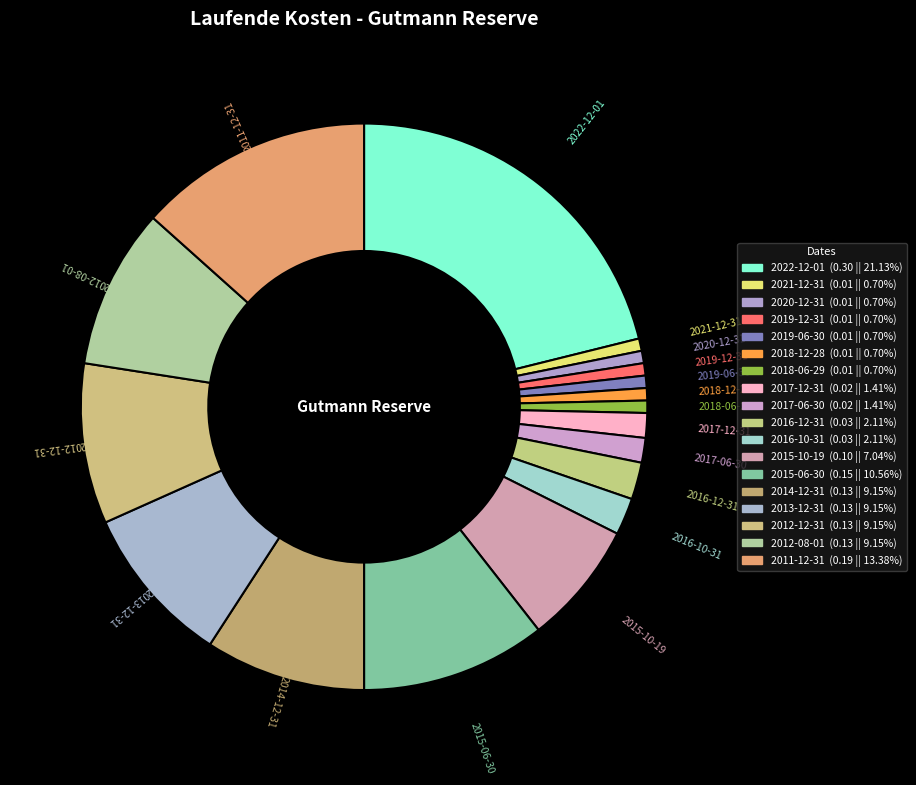

To the nearest percent, what is the average slice percentage?

6%